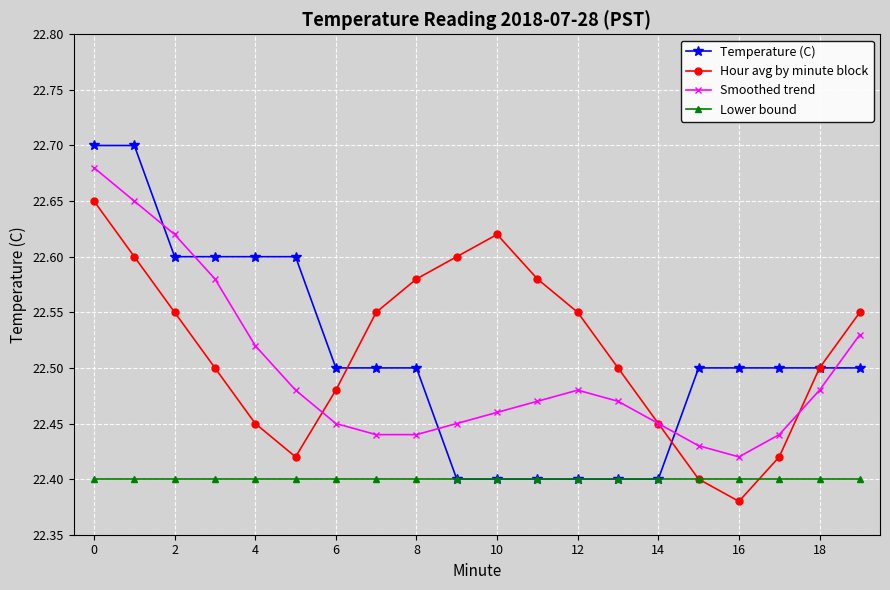

At how many categories does at least one series exceed 22?

20